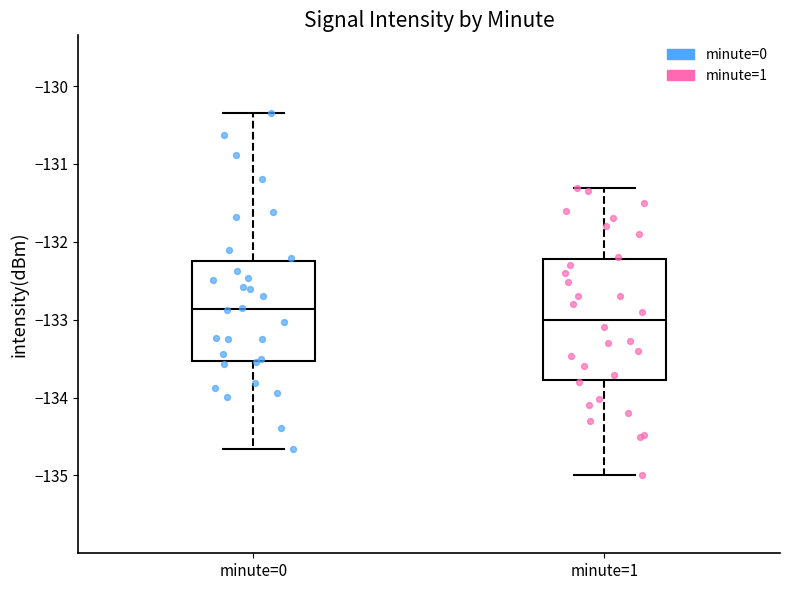

Where does the upper whisker of the box for minute=0 end on the y-axis? The values are not printed on the chart, so give them approximately, as read against the axis.

-130.3